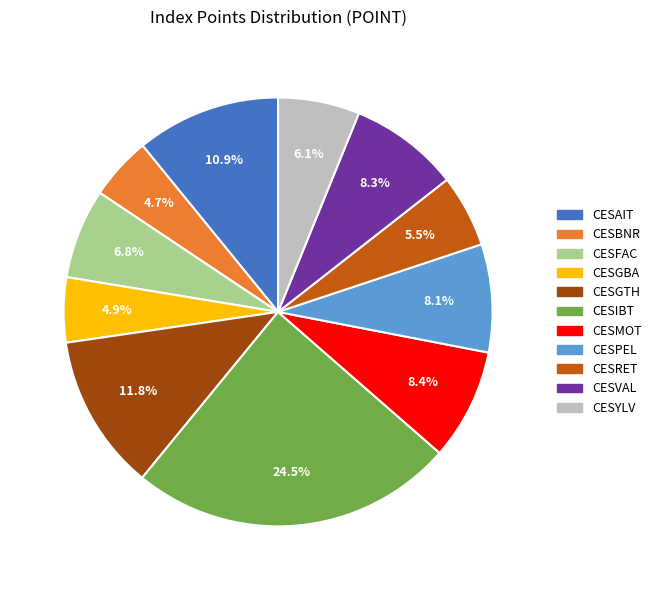

What percentage do CESGBA and CESRET together represent?

10.4%